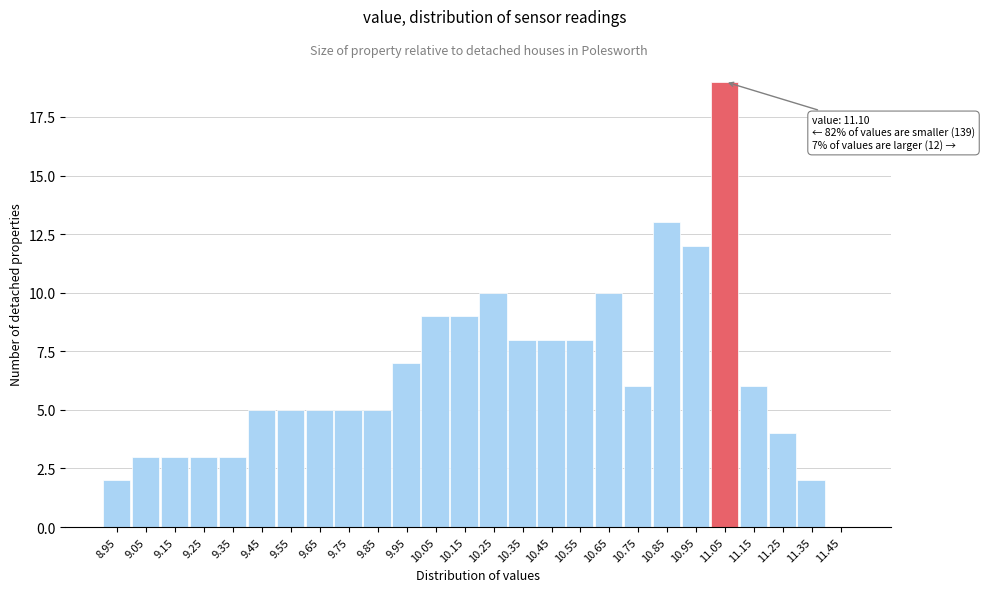

Reading left to right, what are all the values shown in this chart?

8.95=2	9.05=3	9.15=3	9.25=3	9.35=3	9.45=5	9.55=5	9.65=5	9.75=5	9.85=5	9.95=7	10.05=9	10.15=9	10.25=10	10.35=8	10.45=8	10.55=8	10.65=10	10.75=6	10.85=13	10.95=12	11.05=19	11.15=6	11.25=4	11.35=2	11.45=0